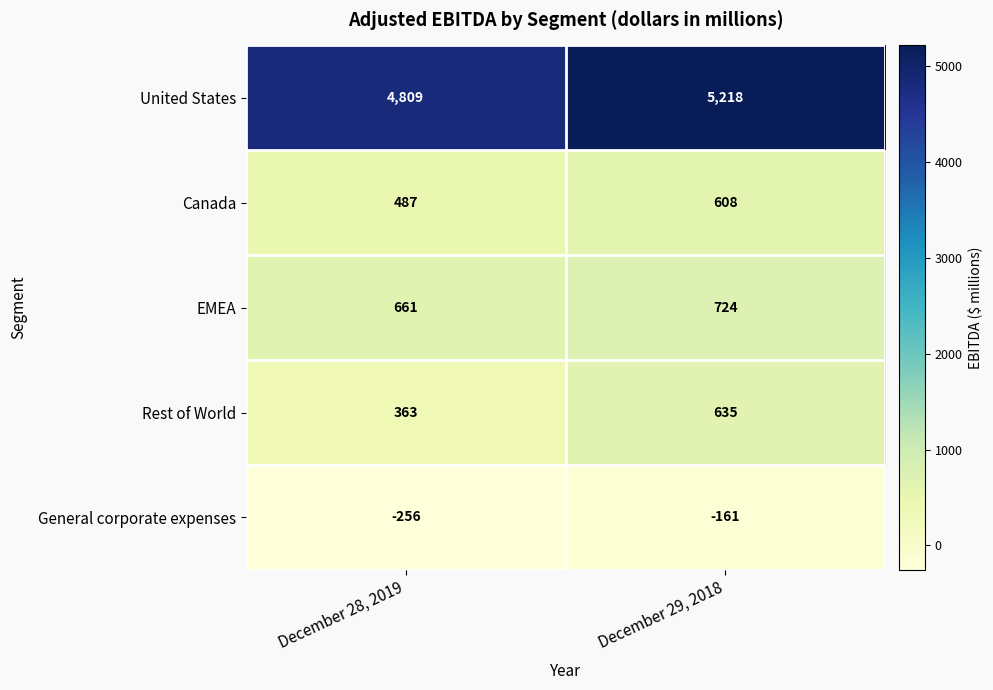

What is the difference between the highest and lowest values at December 29, 2018?

5379